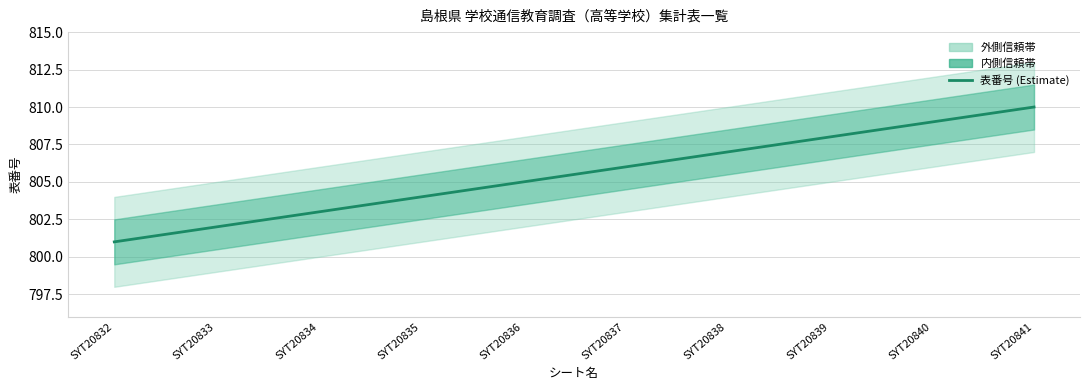

Between SYT20832 and SYT20833, which is larger?

SYT20833